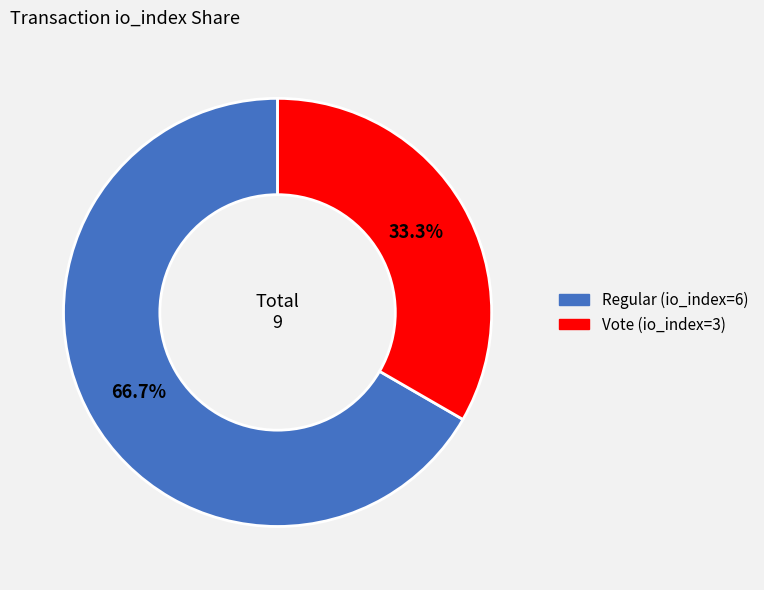

What percentage do Vote (io_index=3) and Regular (io_index=6) together represent?

100.0%